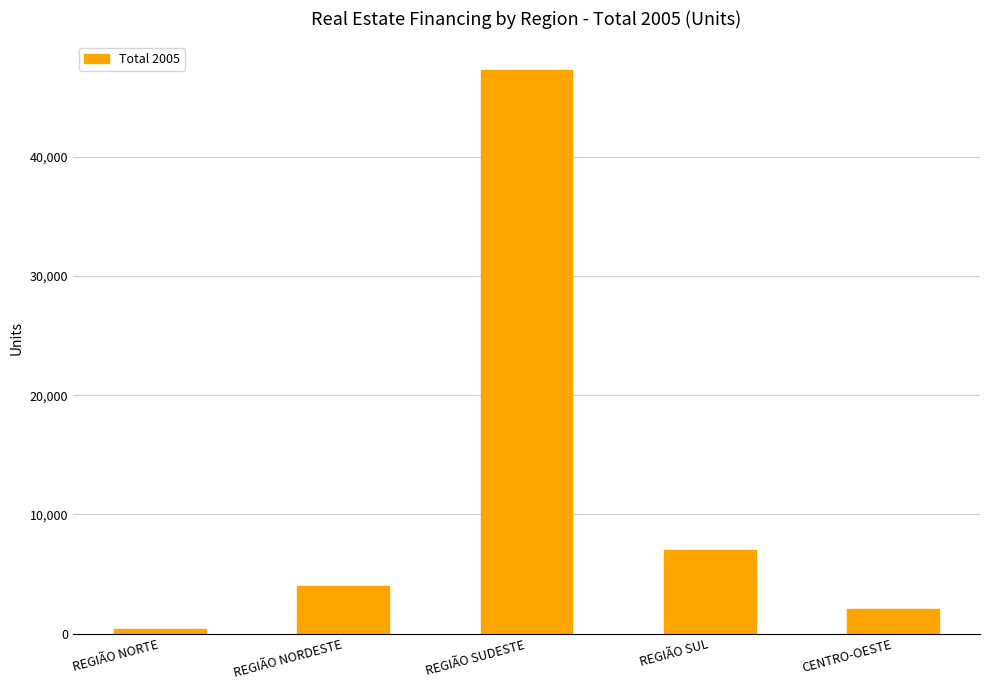

What is the difference between the maximum and minimum values?

46953